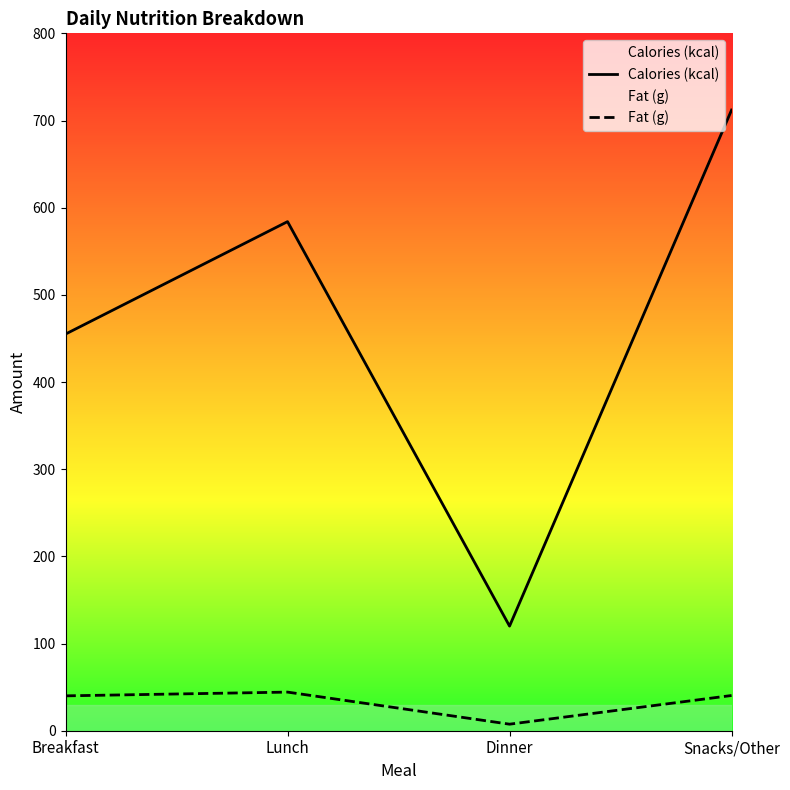

Rank the series by their average value, from lowest to highest.

Fat (g), Calories (kcal)